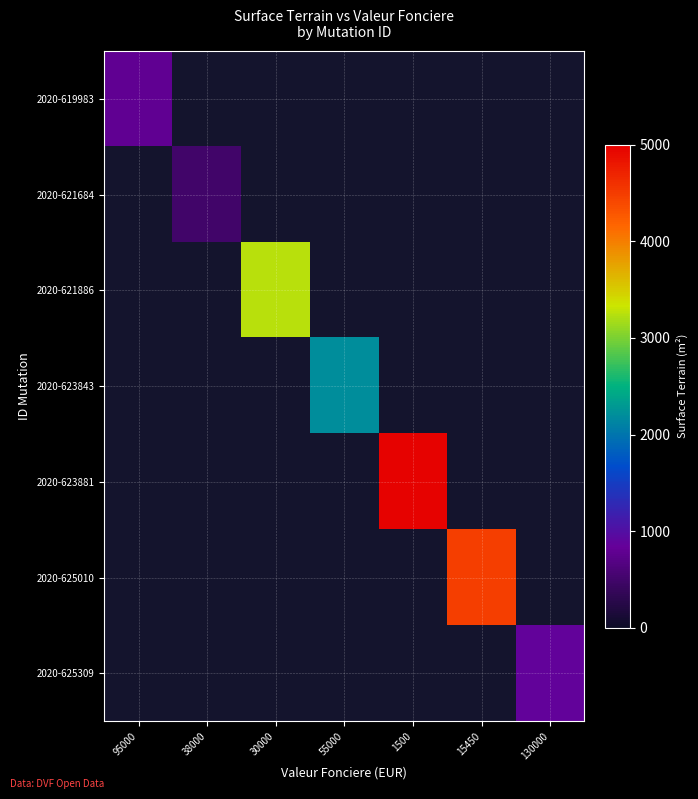

At how many categories does at least one series exceed 4797?

1